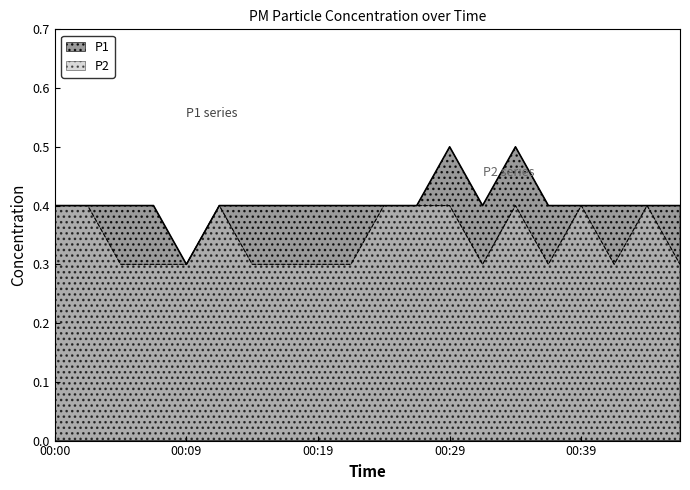

What are all the series names shown in the legend?

P1, P2